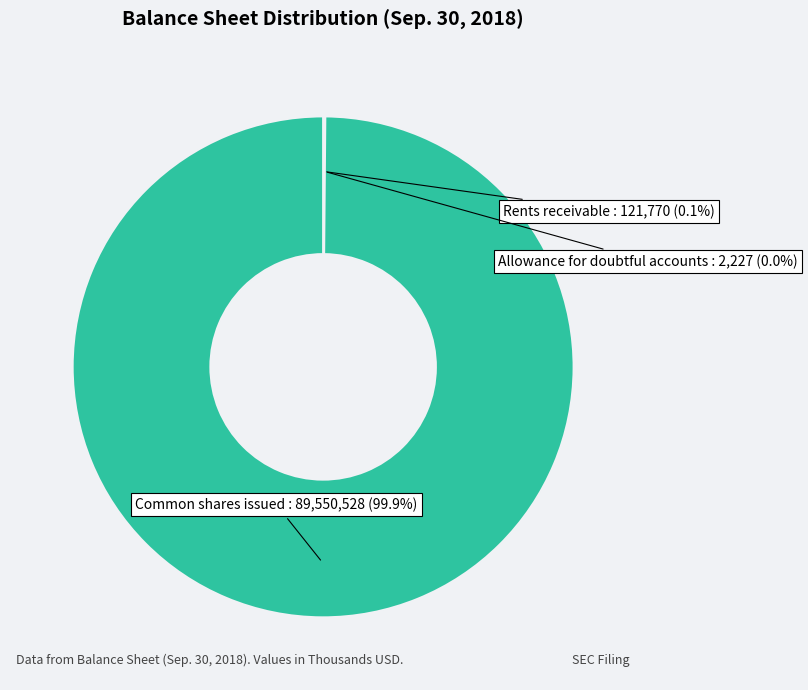

What is the largest slice in the pie chart?

Common shares issued